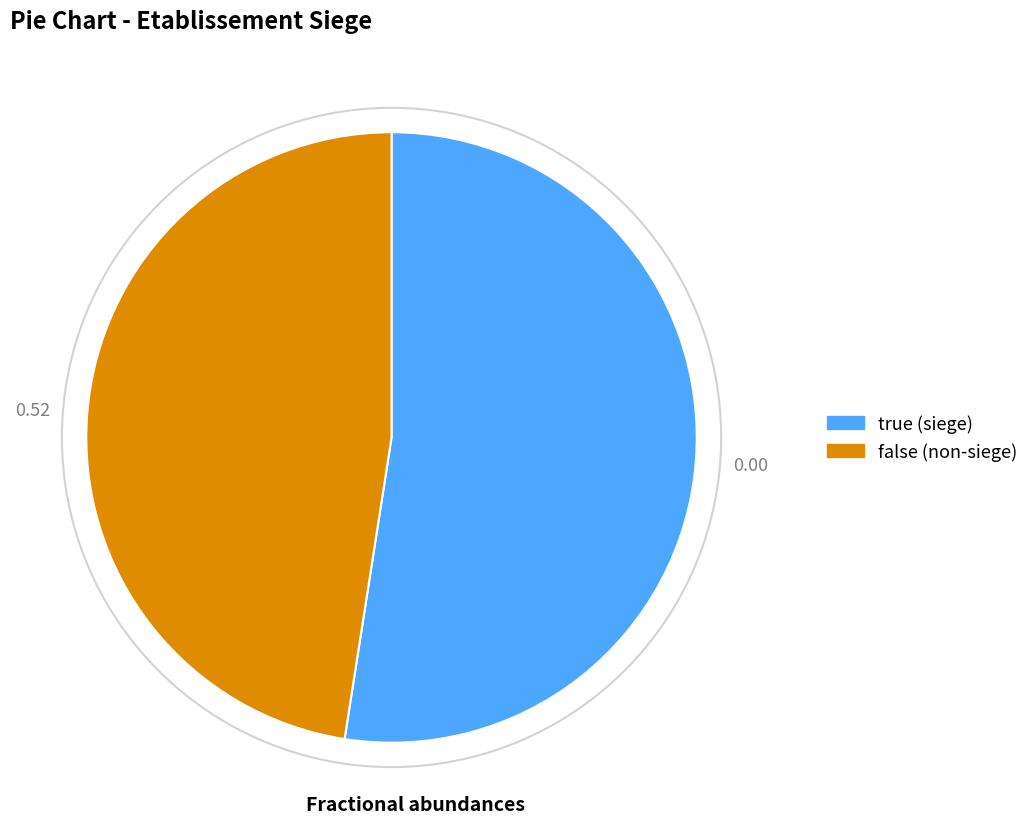

What is the majority slice?

true